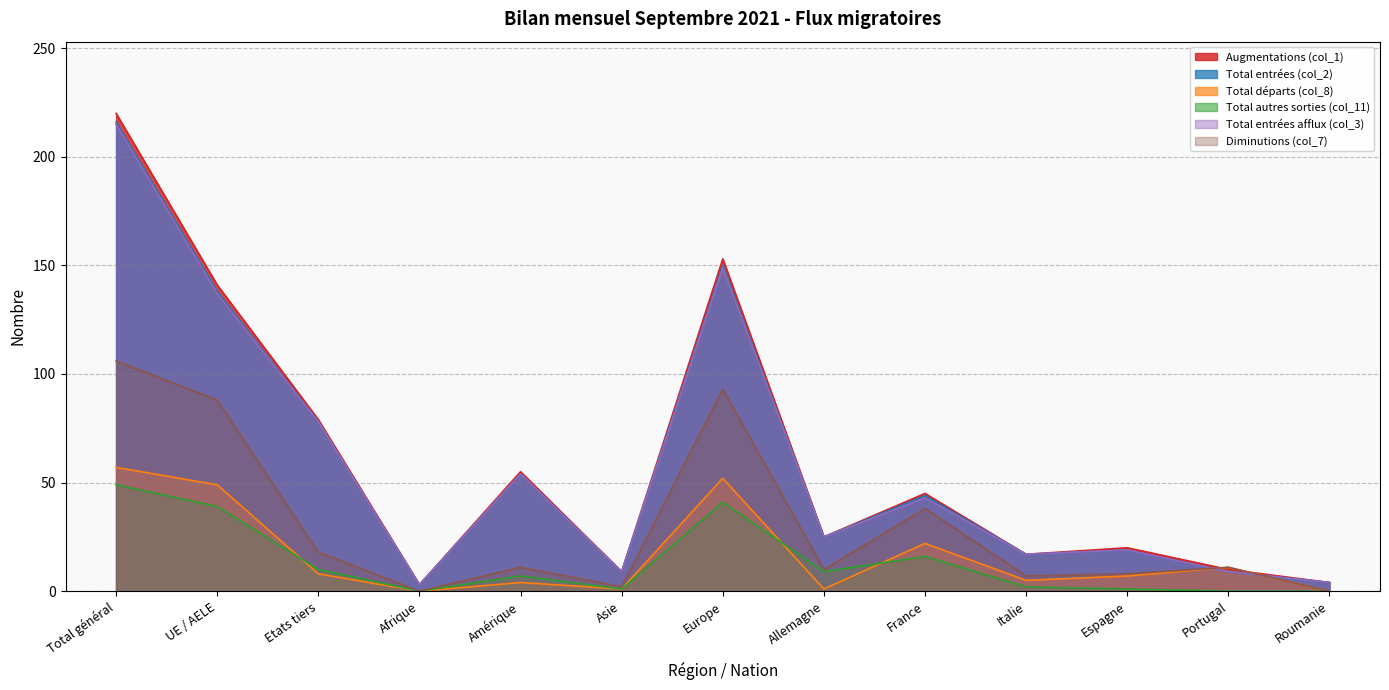

True or false: Total départs (col_8) has a value of 18 at Europe.

False